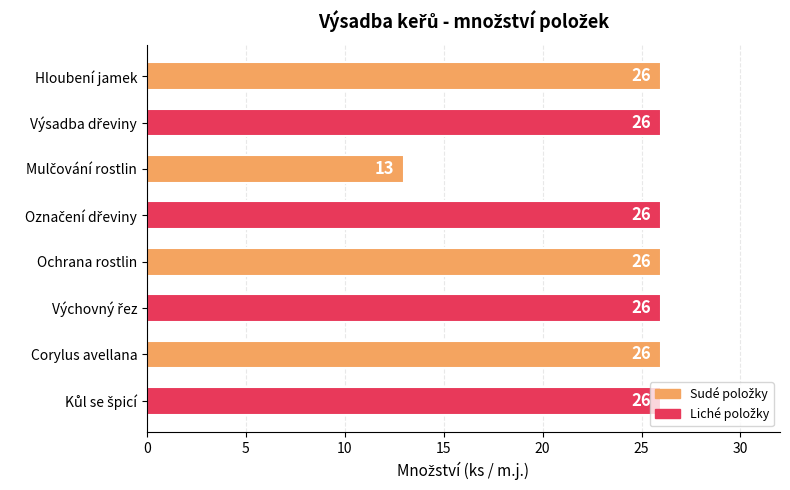

What is the sum of all values?

195